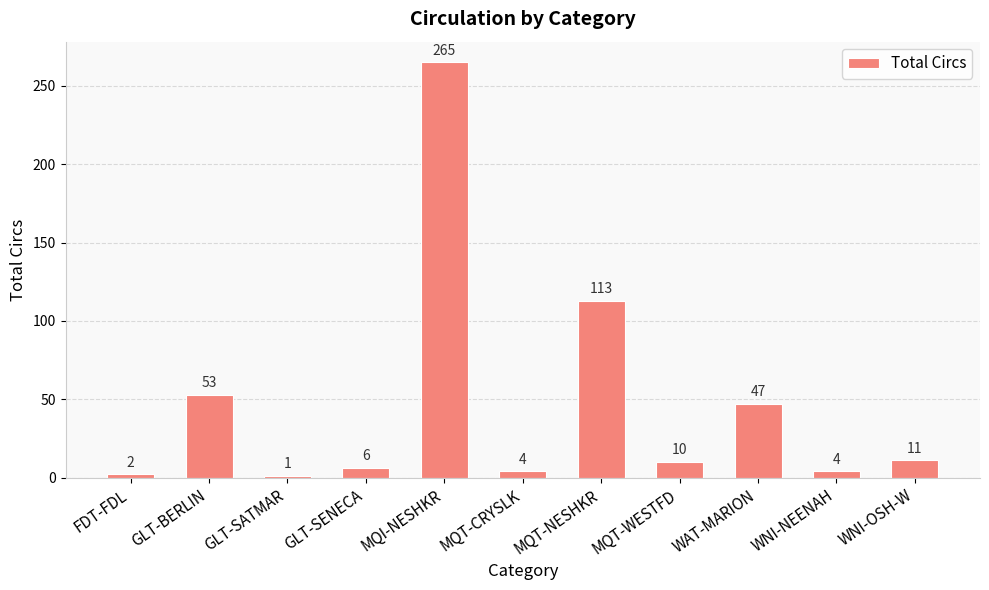

What is the difference between the second highest and second lowest values?

111